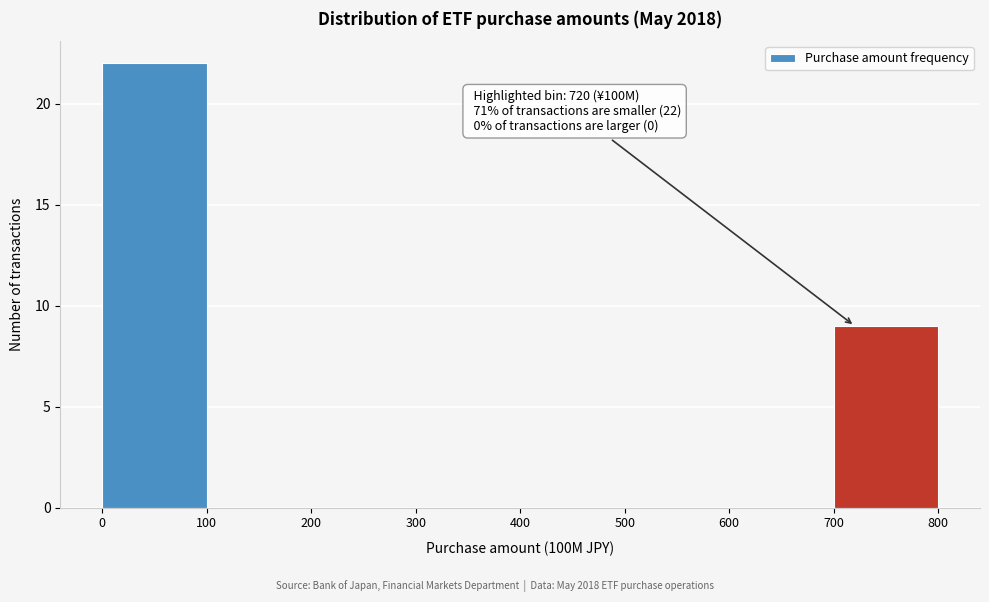

Over which range of the x-axis is the bar tallest?

0 to 100